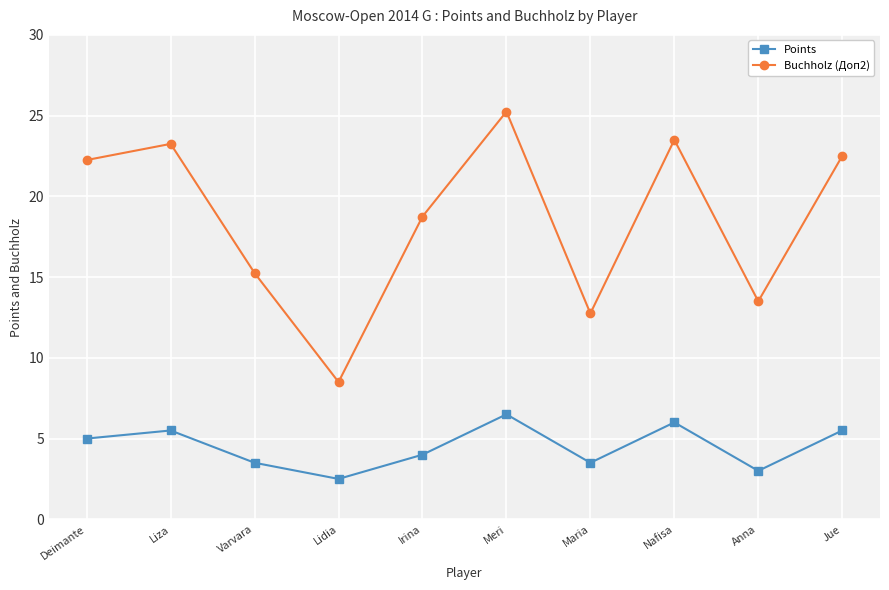

What is the sum of all Buchholz (Доп2) values?

185.5